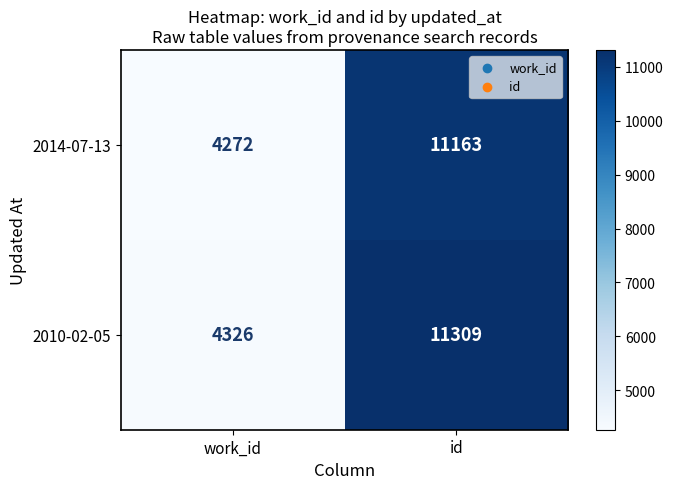

The 2010-02-05 series shows 4326 at work_id. True or false?

True